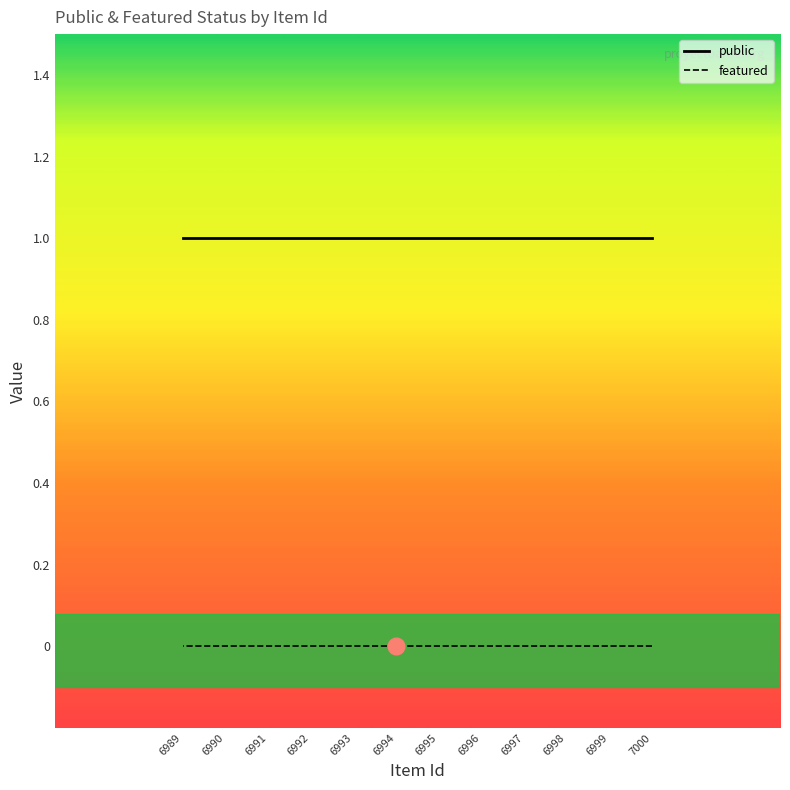

Rank the categories by featured value from highest to lowest.

7000, 6999, 6998, 6997, 6996, 6995, 6994, 6993, 6992, 6991, 6990, 6989